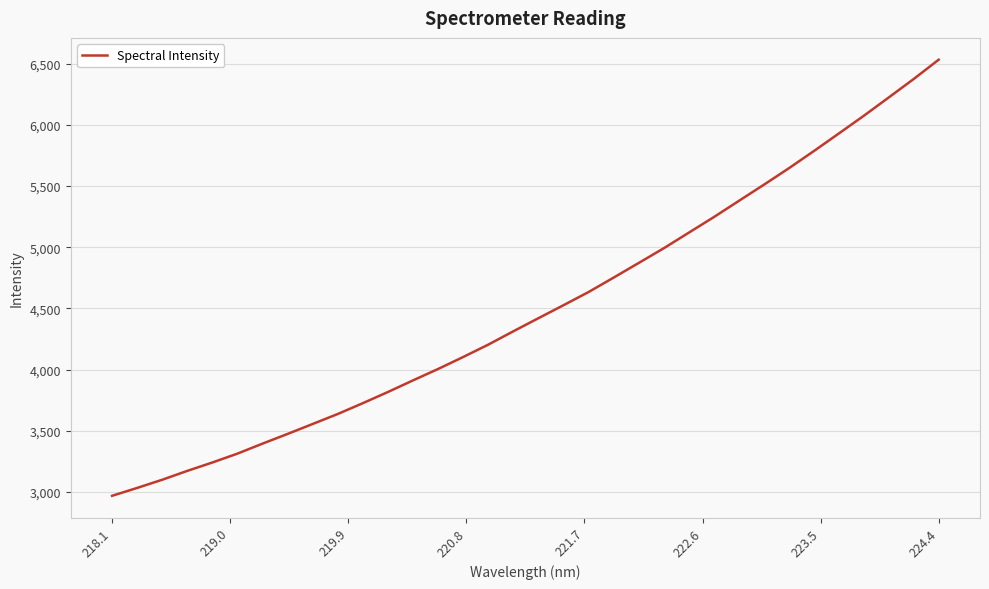

What is the difference between the second highest and minimum values?

3406.0